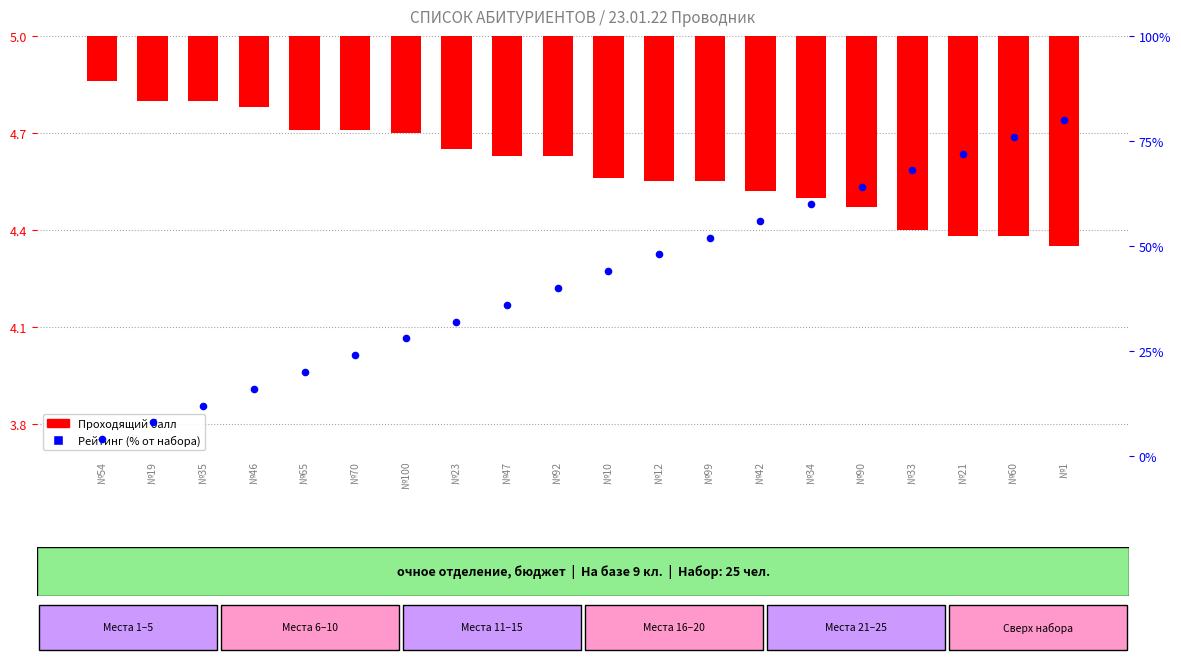

Is the value of Проходящий балл at №54 greater than the value of Рейтинг (% от набора) at №46?

No